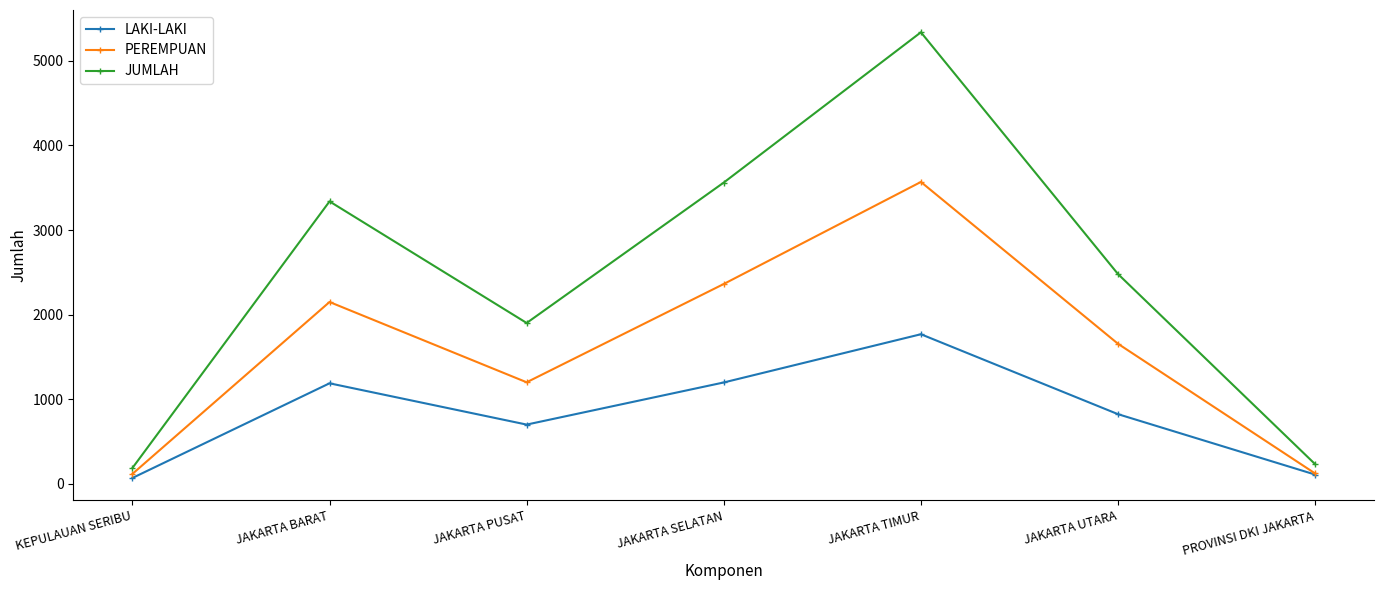

Rank the series by their average value, from highest to lowest.

JUMLAH, PEREMPUAN, LAKI-LAKI